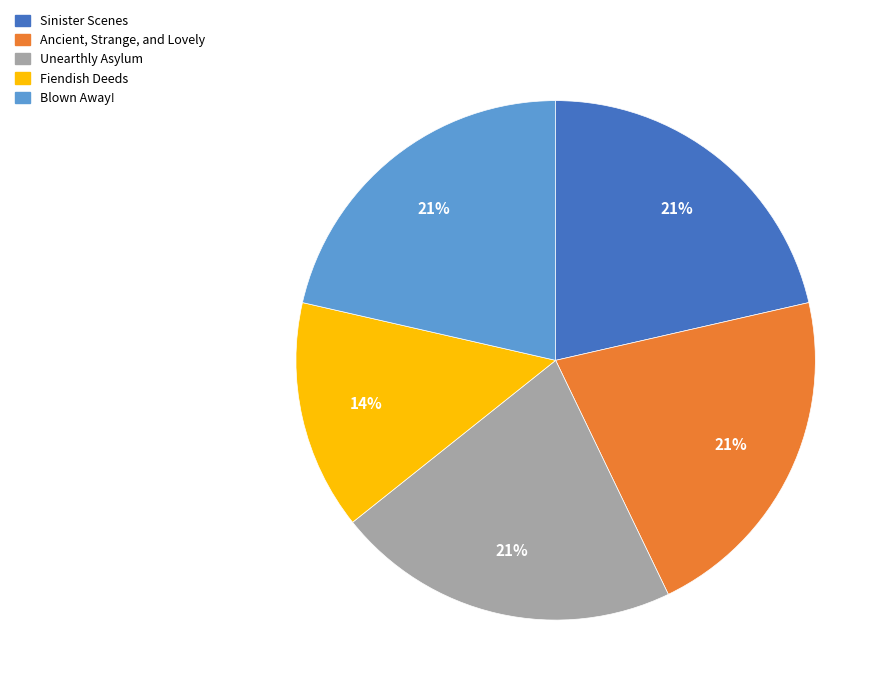

To the nearest percent, what is the difference between the largest and smallest slice percentages?

7%